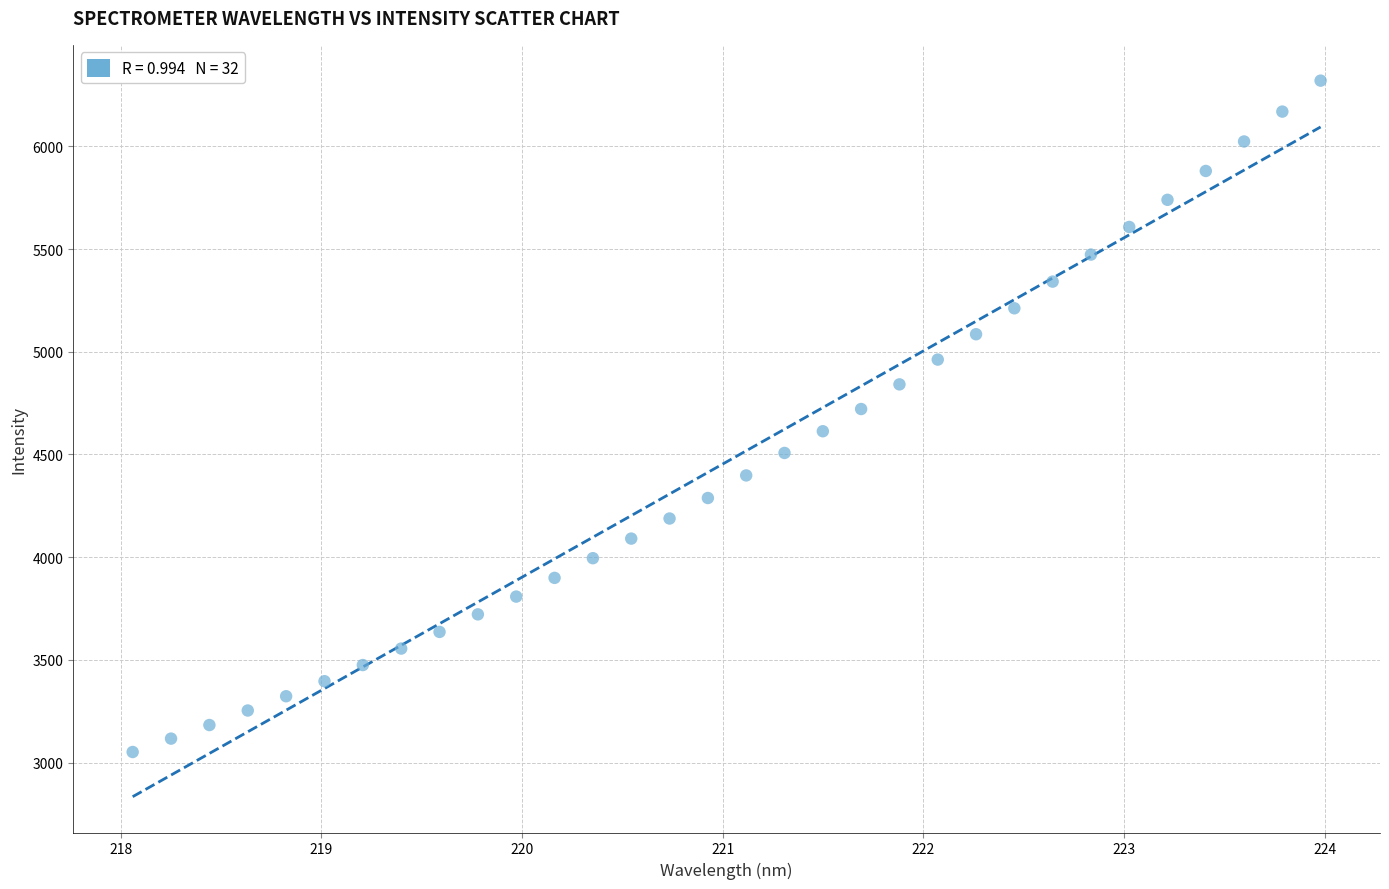

What is the range of X values (max minus min)?

5.9